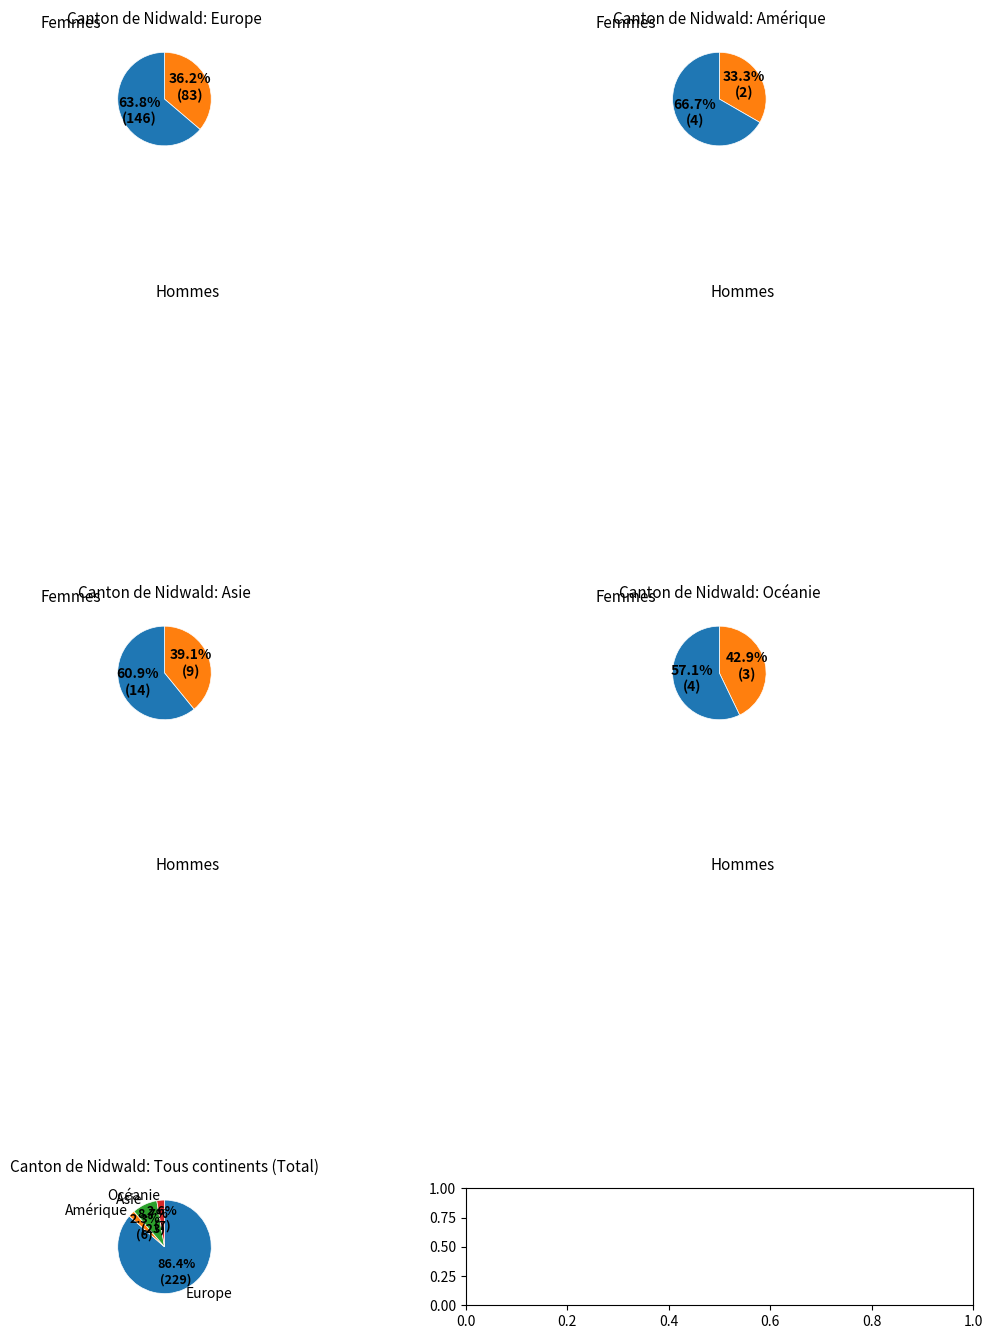

True or false: Océanie accounts for 1% of the total.

False